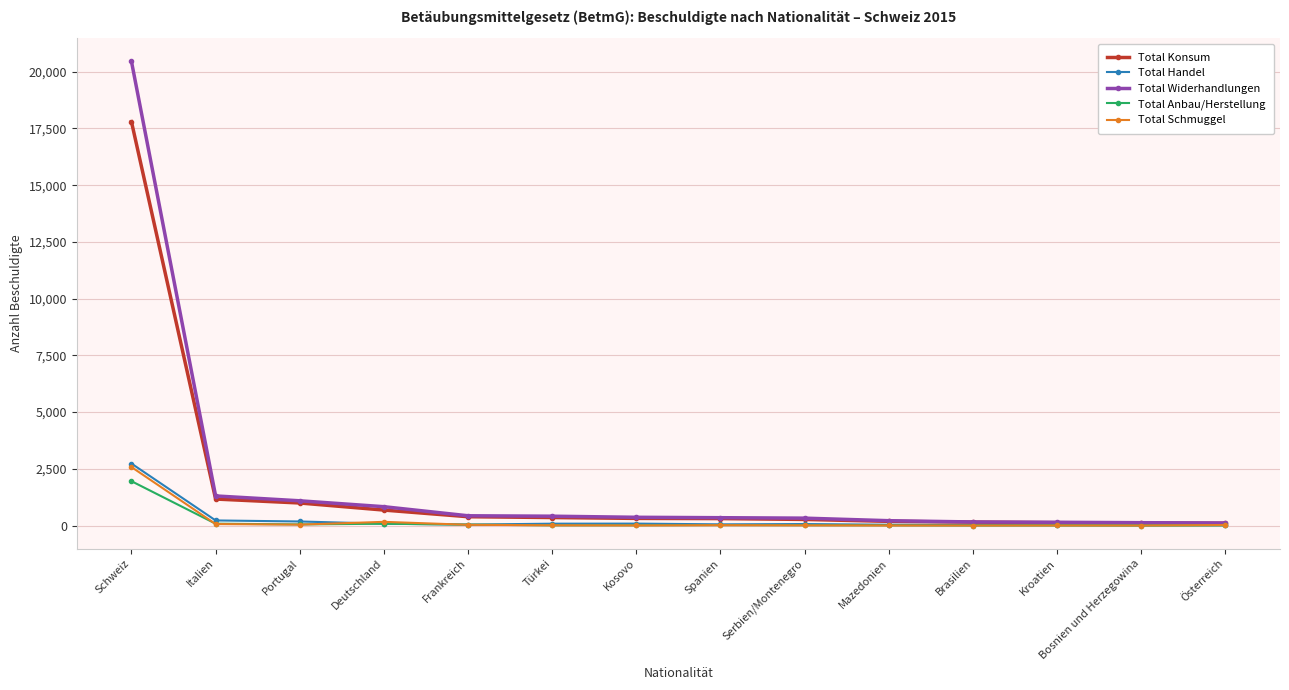

The Total Konsum series shows 683 at Deutschland. True or false?

True